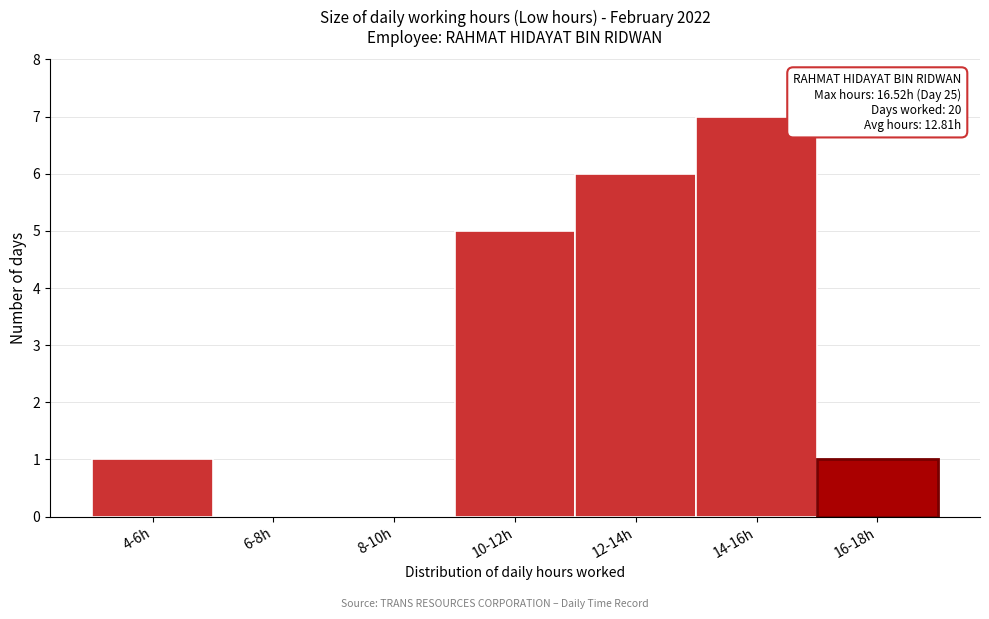

What is the sum of the values at 14-16h and 10-12h?

12